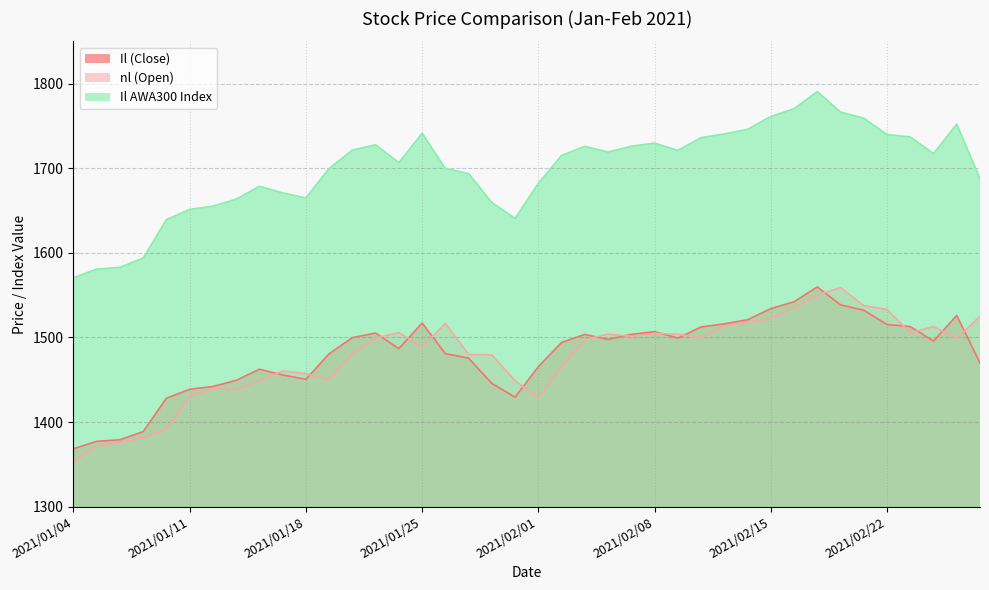

What is the maximum value shown in the chart?

1790.6